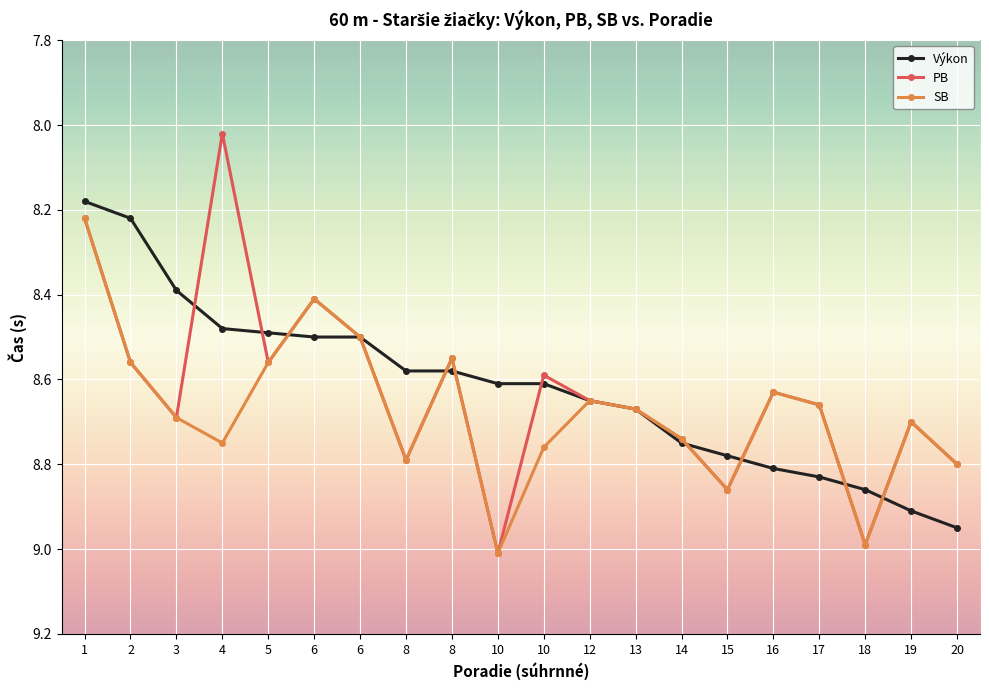

What are all the series names shown in the legend?

Výkon, PB, SB